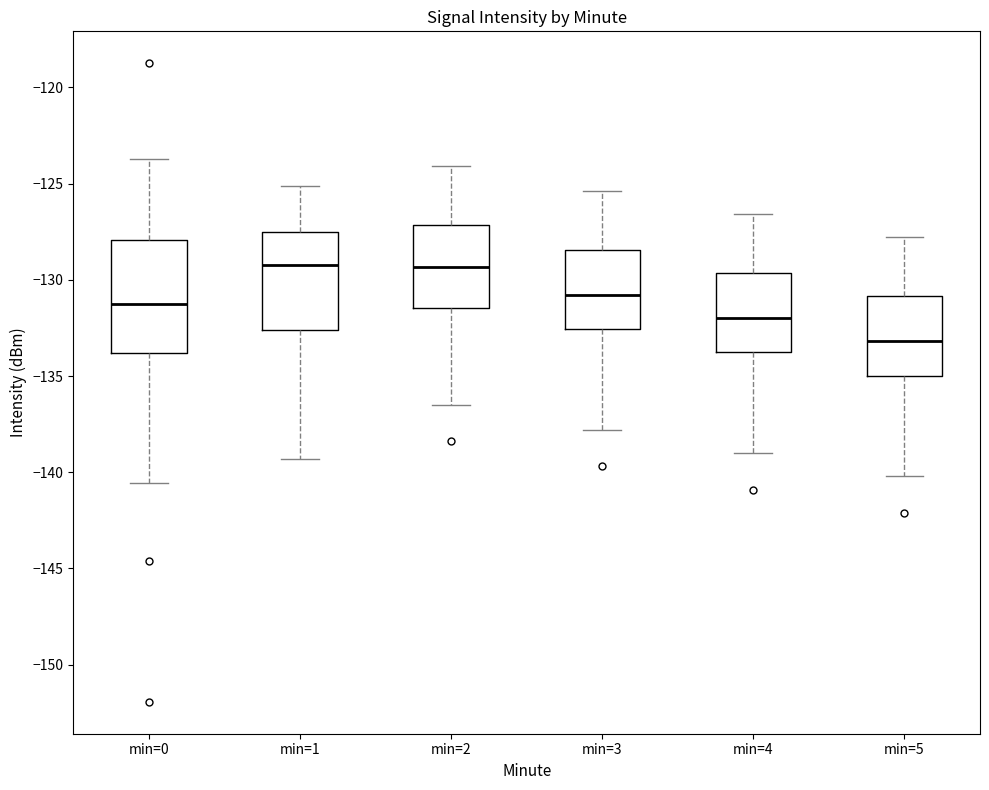

Which box is the tallest, from its lower edge to its upper edge?

min=0